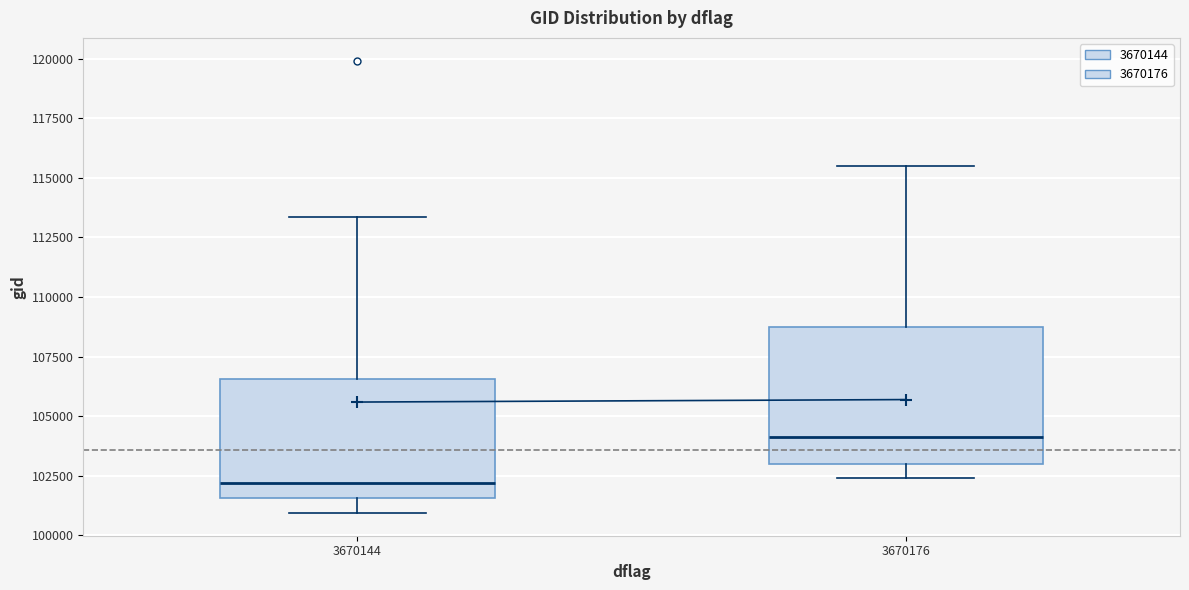

Which box's median line is the highest?

3670176